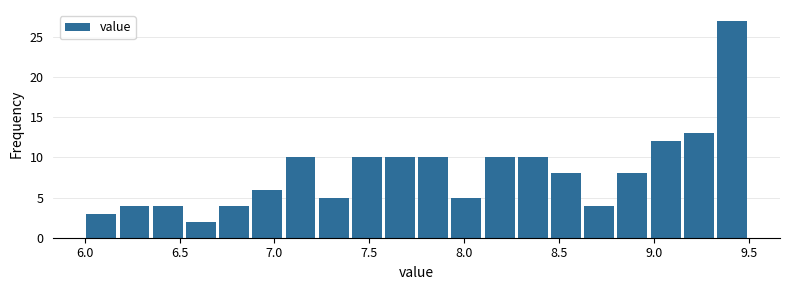

Read against the x-axis, roughly where is the centre of the tallest bar?

9.40